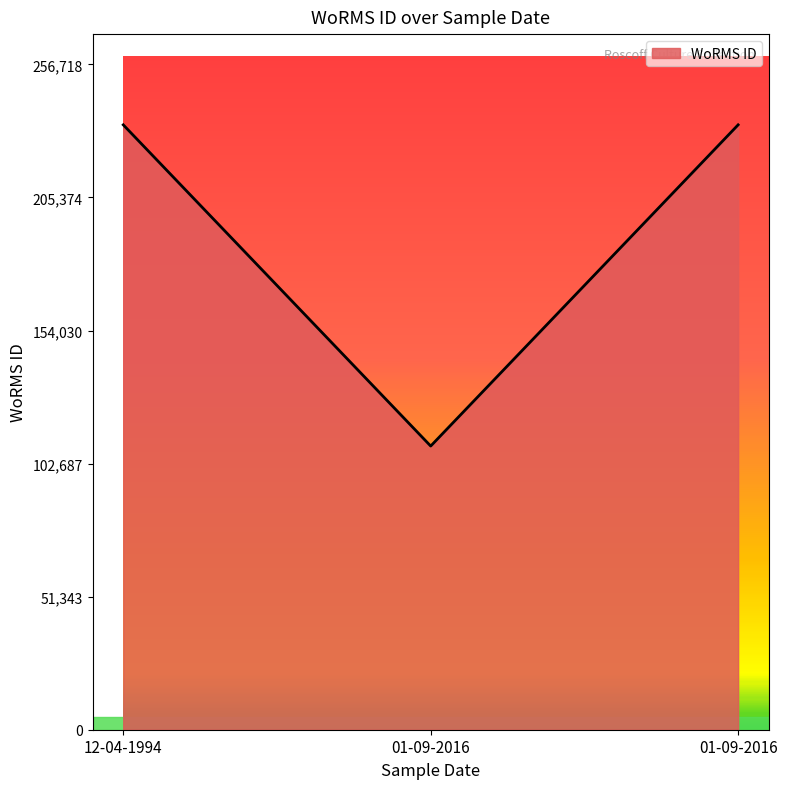

The chart shows a value of 371270 at 01-09-2016. True or false?

False